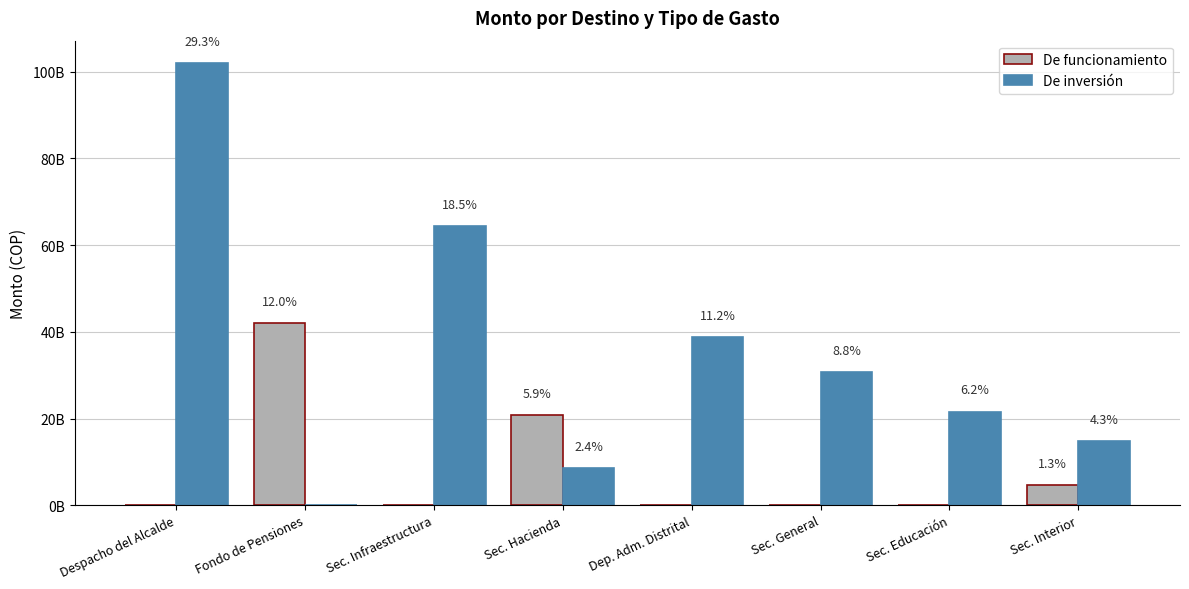

Rank the series by their average value, from highest to lowest.

De inversión, De funcionamiento